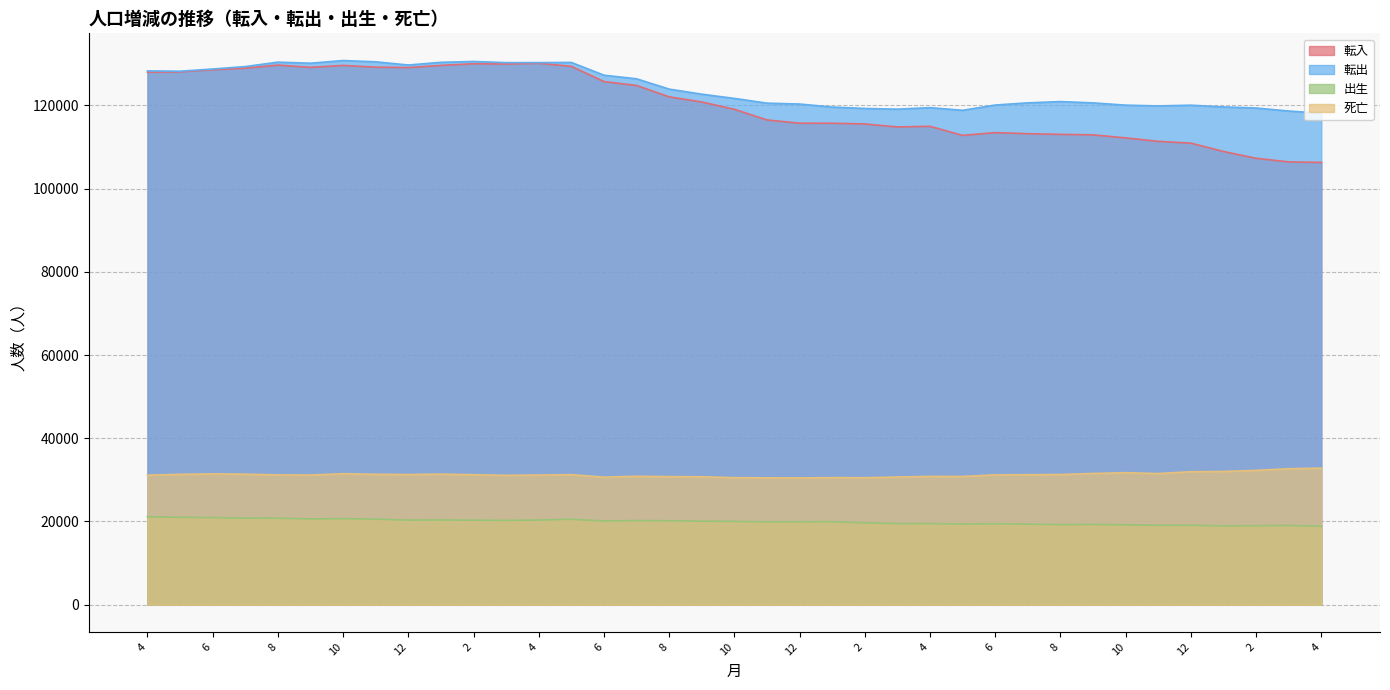

What is the sum of the 死亡 values at 11 and 7?

61348